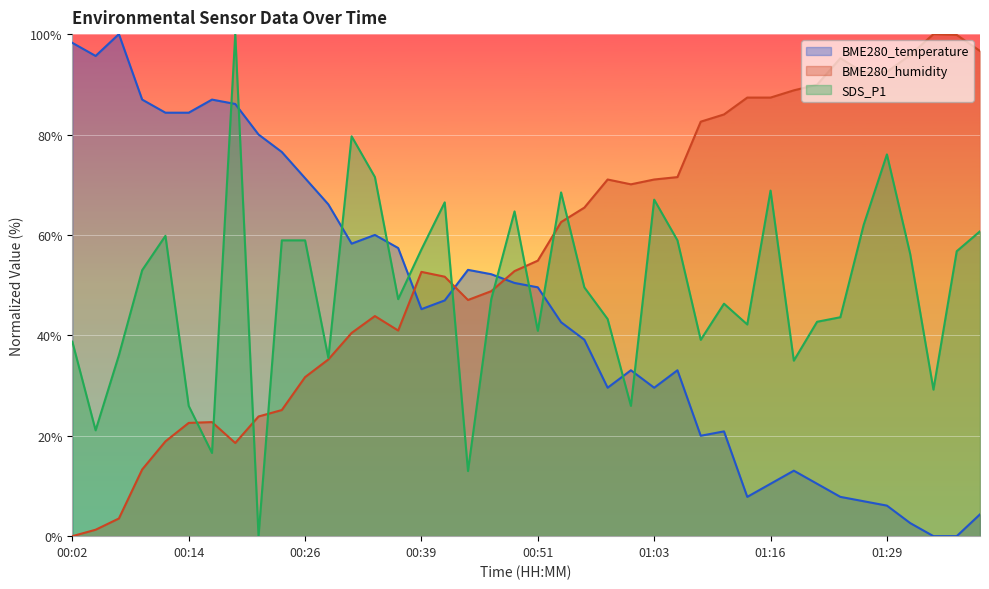

The value of BME280_humidity at 01:11 is 84.0. True or false?

True